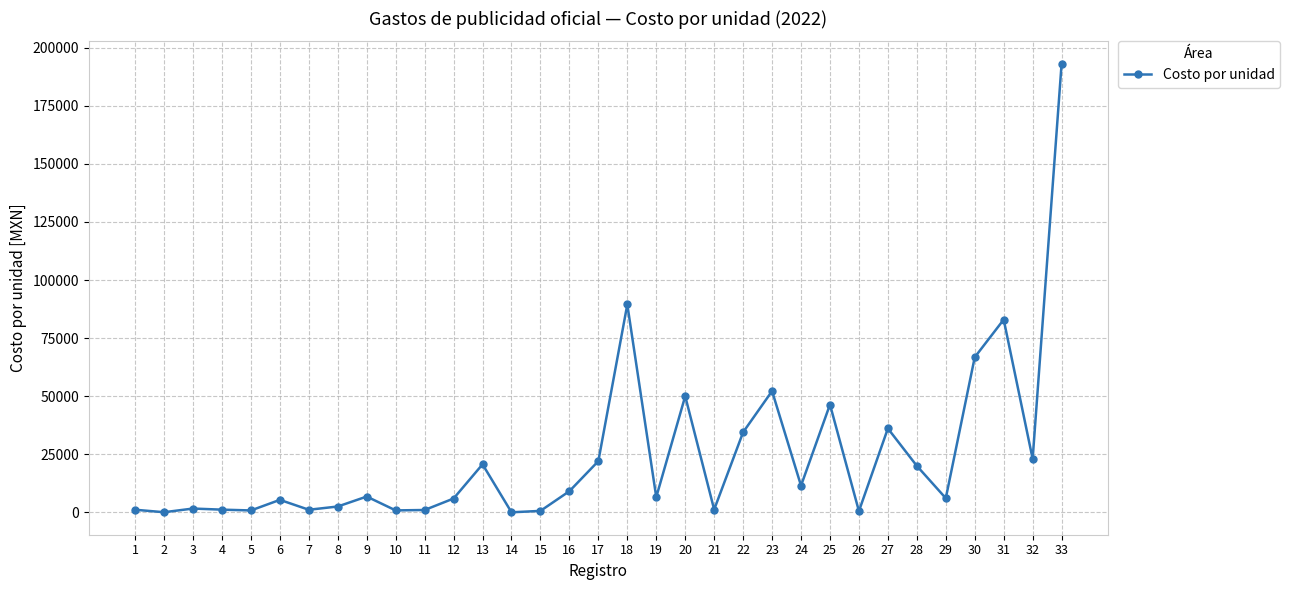

What is the maximum value shown in the chart?

193072.0